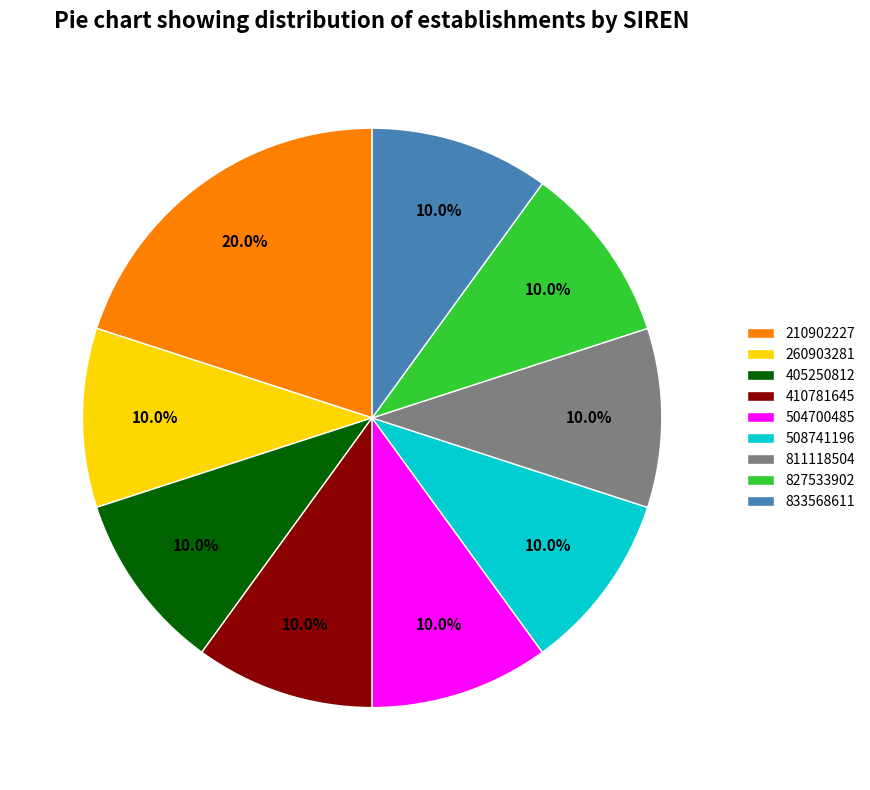

What percentage is NOT represented by 827533902?

90.0%